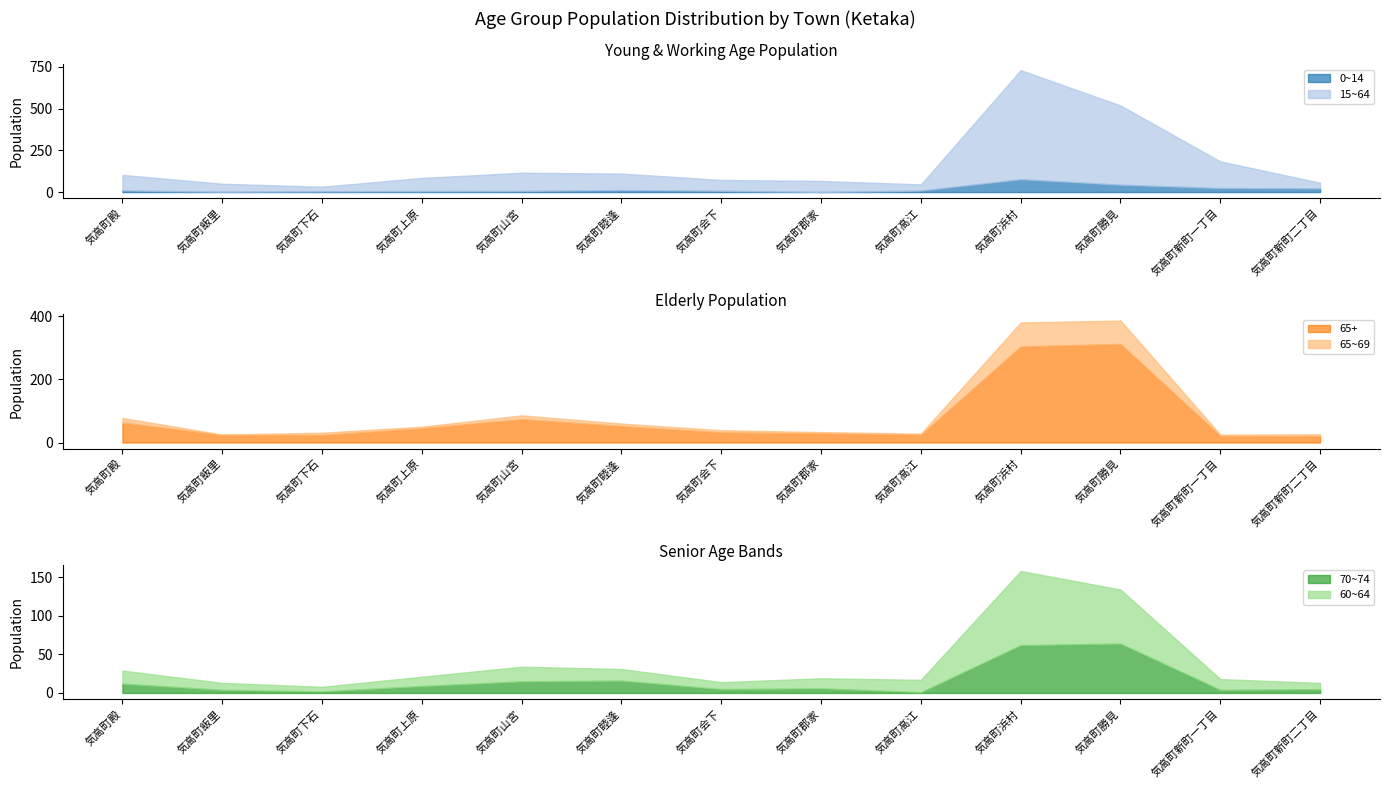

At which label does 0~14 reach its peak?

気高町浜村